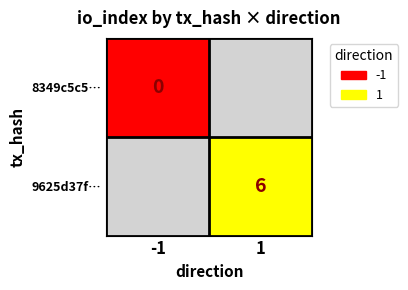

How many series are shown in this chart?

2